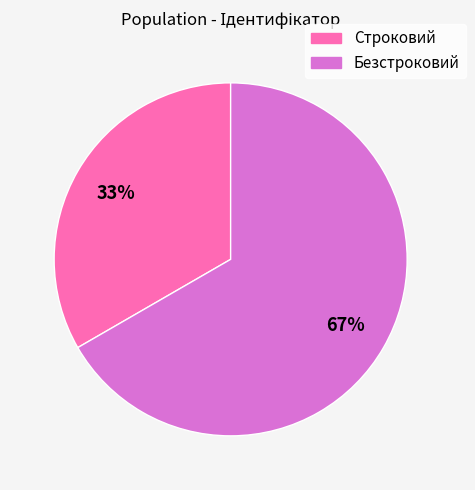

Which has a higher value, Строковий or Безстроковий?

Безстроковий